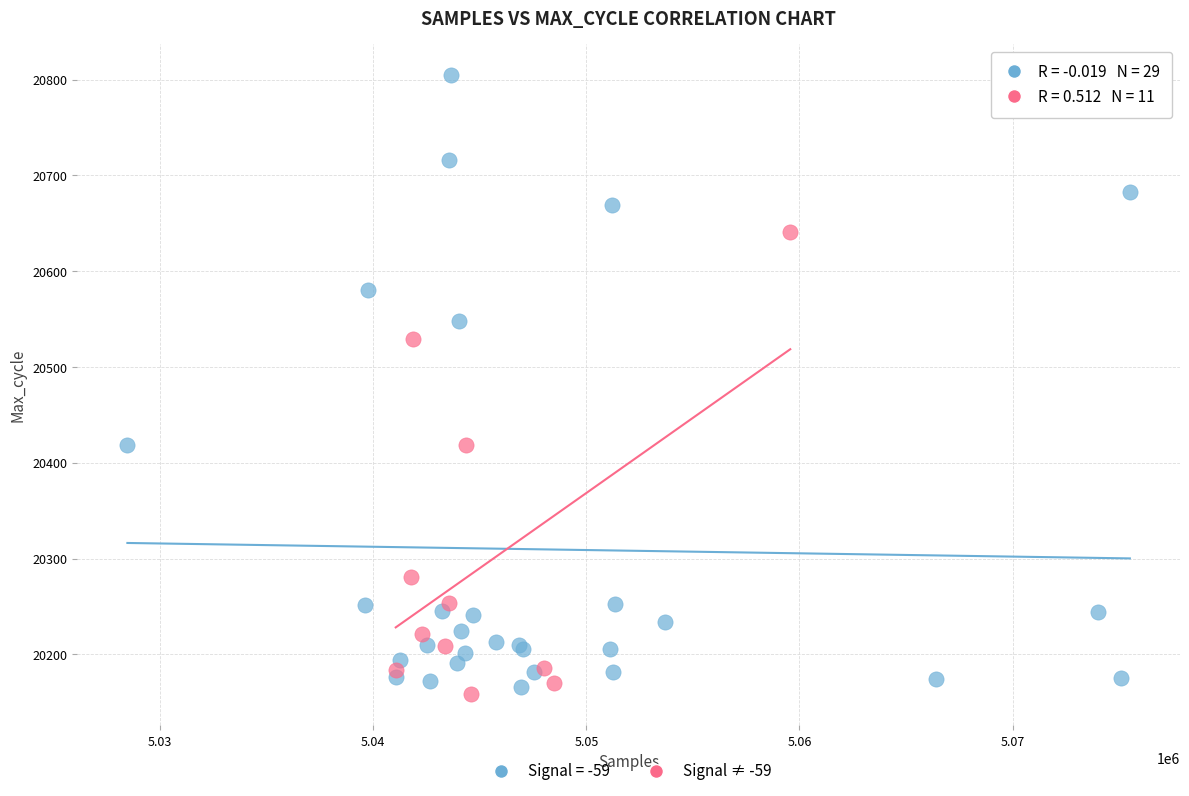

Which series has the largest Y range (max minus min)?

Signal = -59